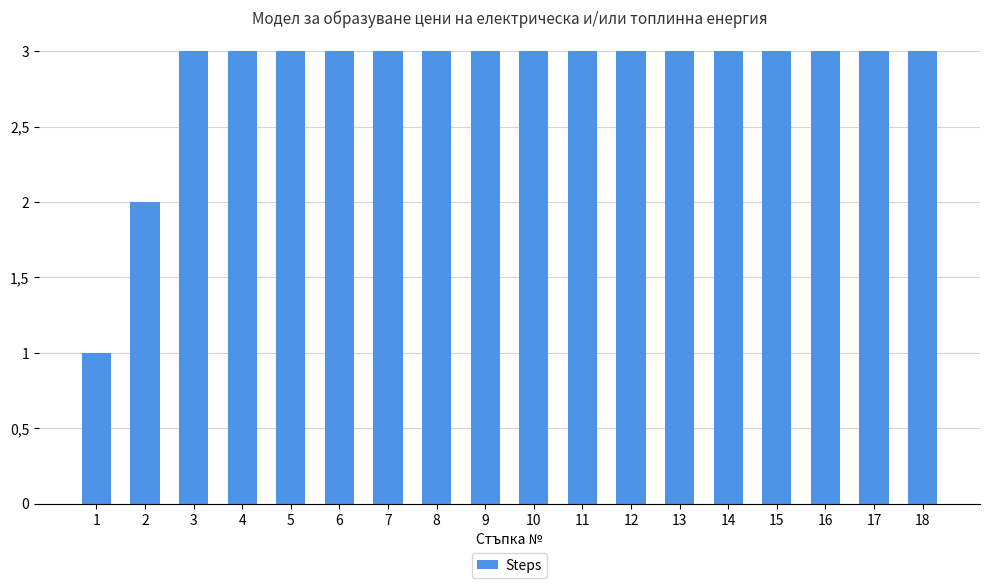

What is the change in value from 3 to 18?

+15